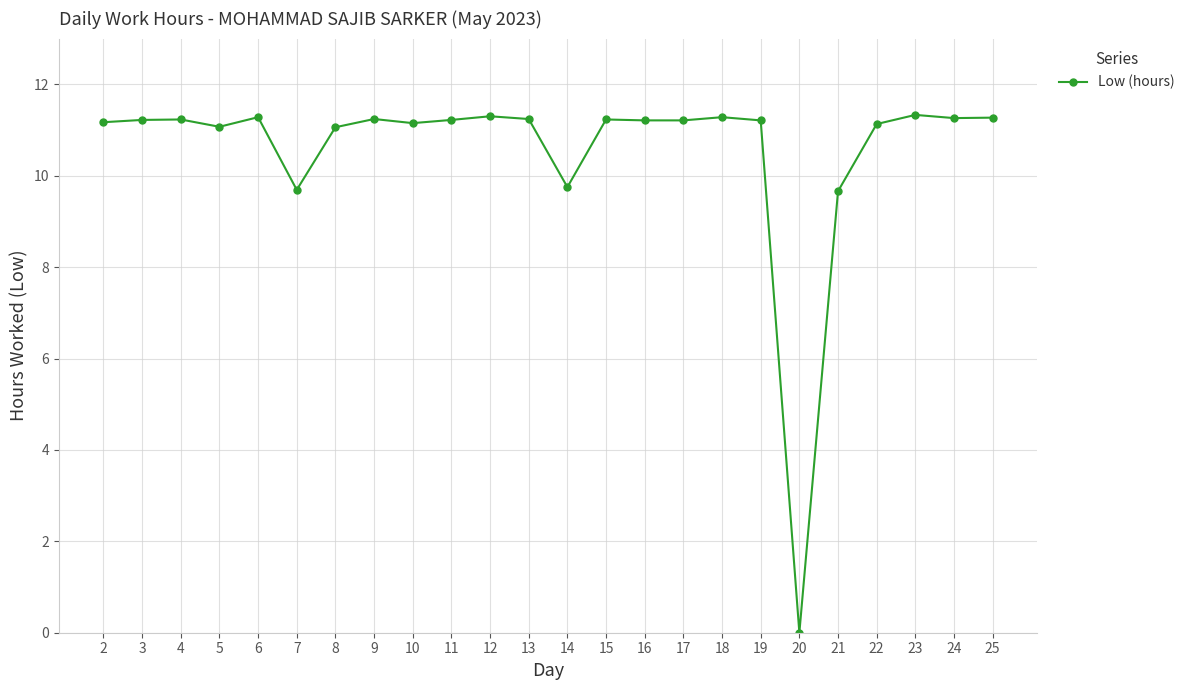

What is the value of the 9th point from the left?

11.2